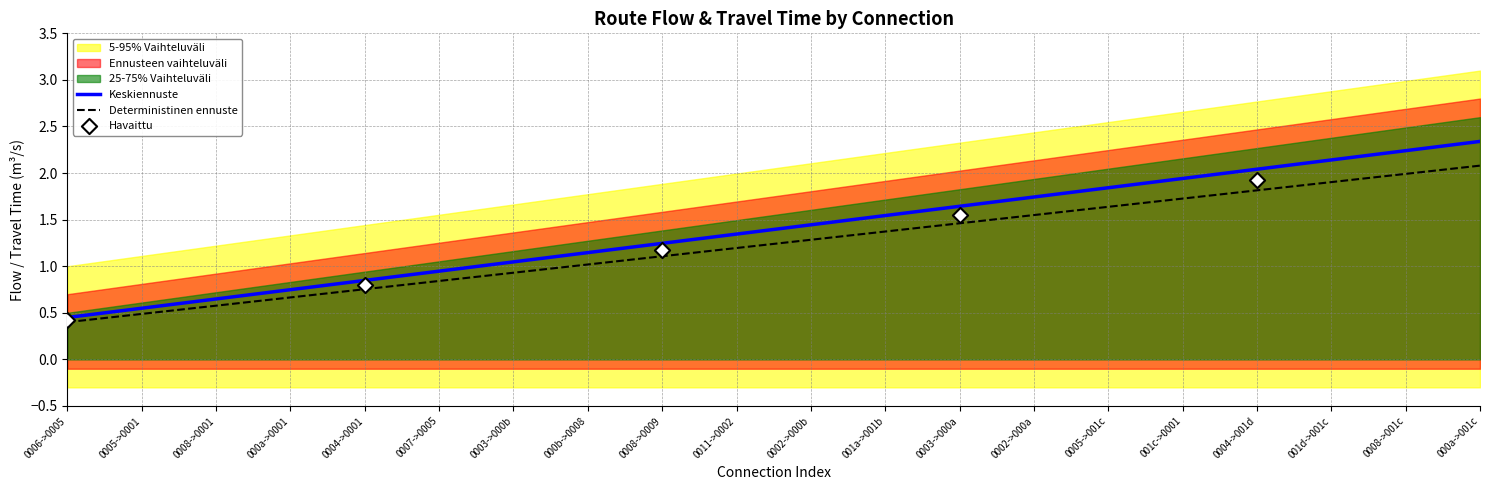

True or false: Deterministinen ennuste has a value of 1.6 at 0005->001c.

True